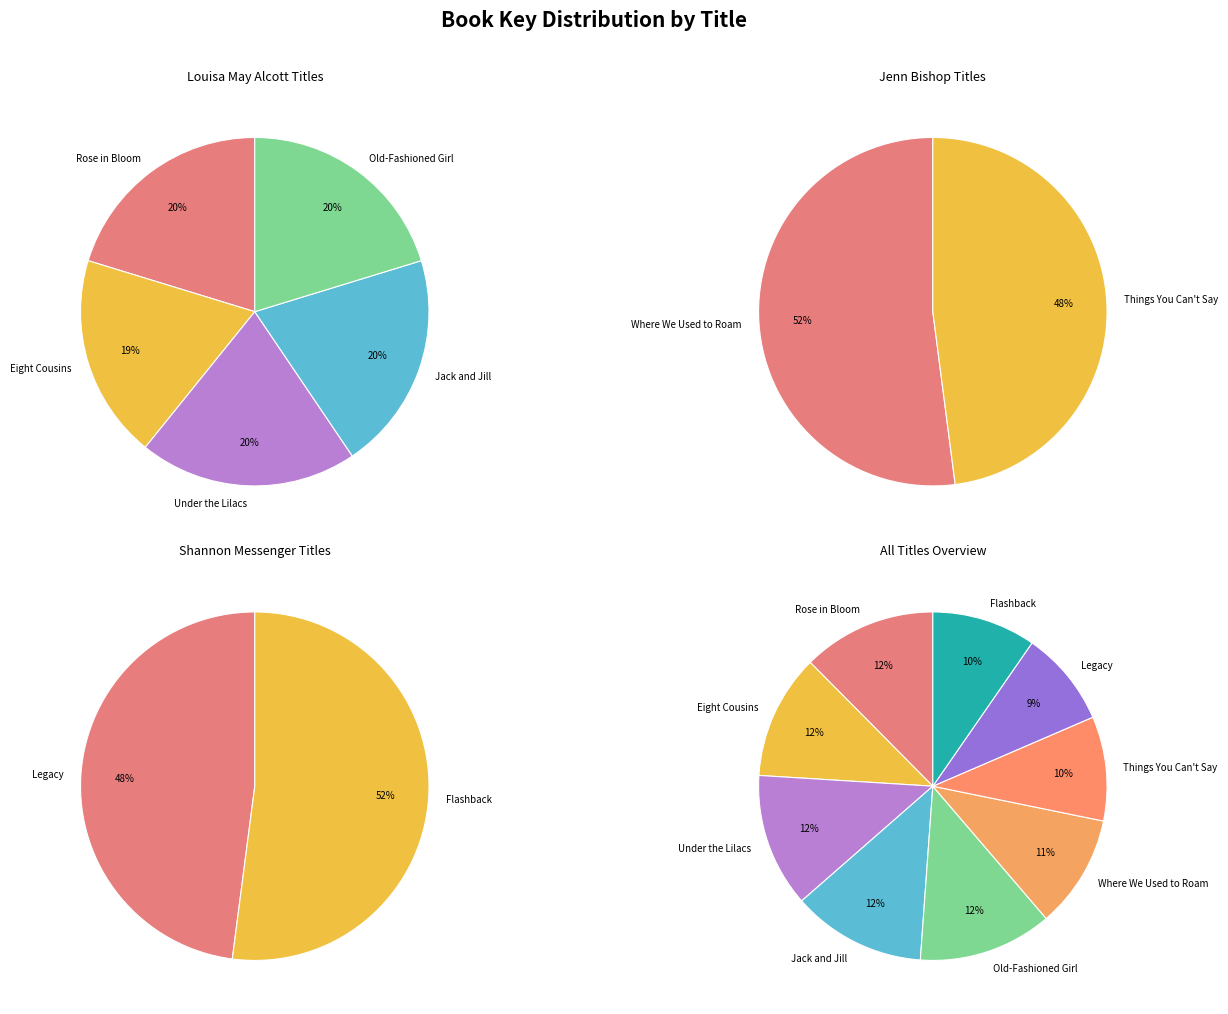

Rank the categories by value from lowest to highest.

Legacy, Flashback, Things You Can't Say, Where We Used to Roam, Eight Cousins, Old-Fashioned Girl, Jack and Jill, Under the Lilacs, Rose in Bloom